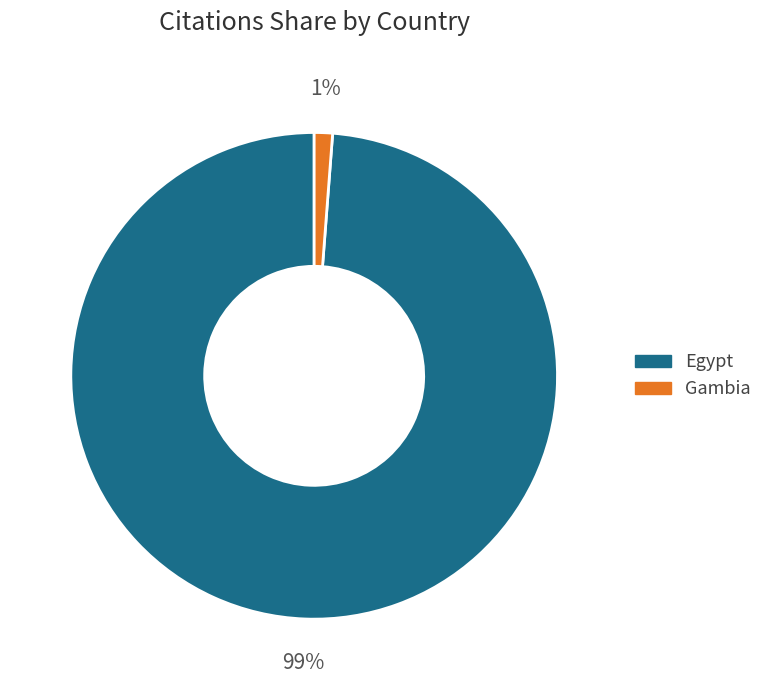

Is there any slice that represents more than half of the pie?

Yes